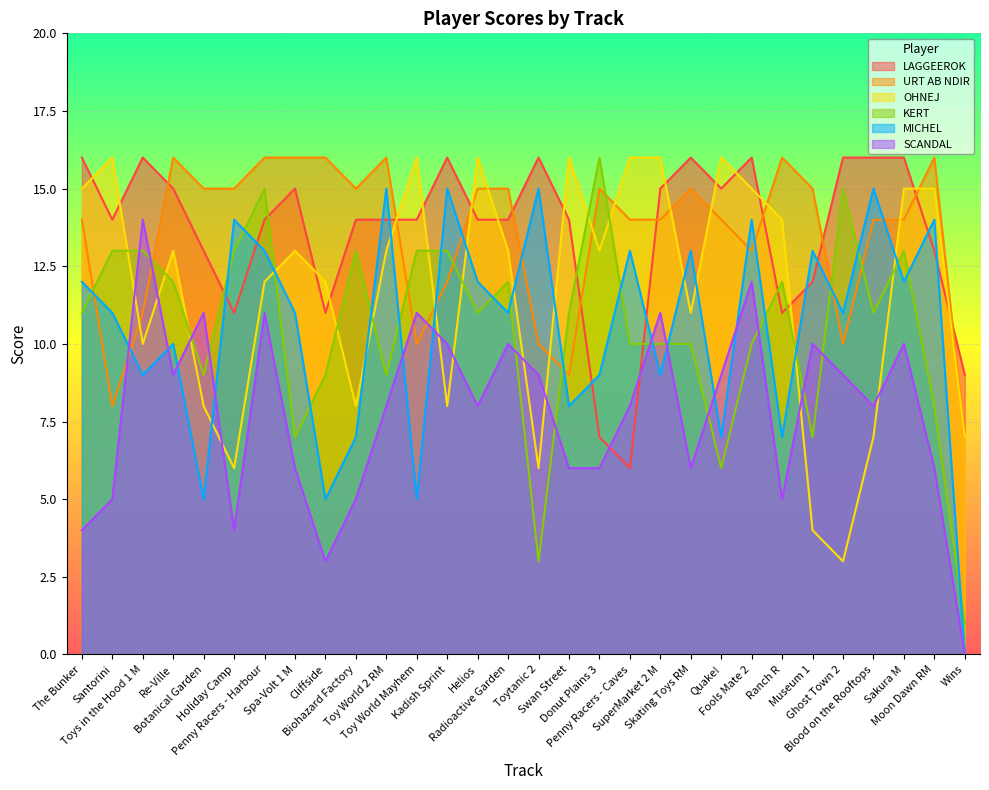

How many data points does each series have?

30